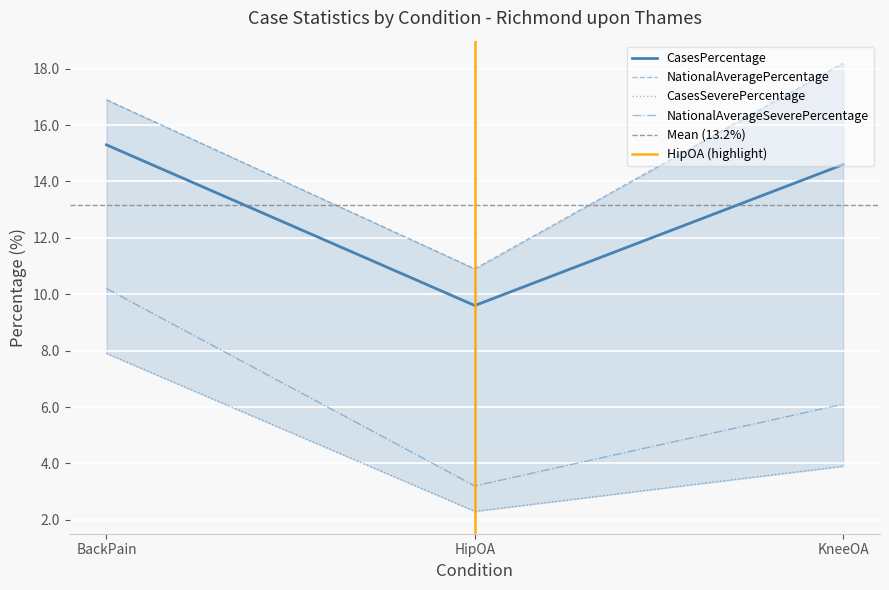

At which label is Cases closest to 5?

KneeOA